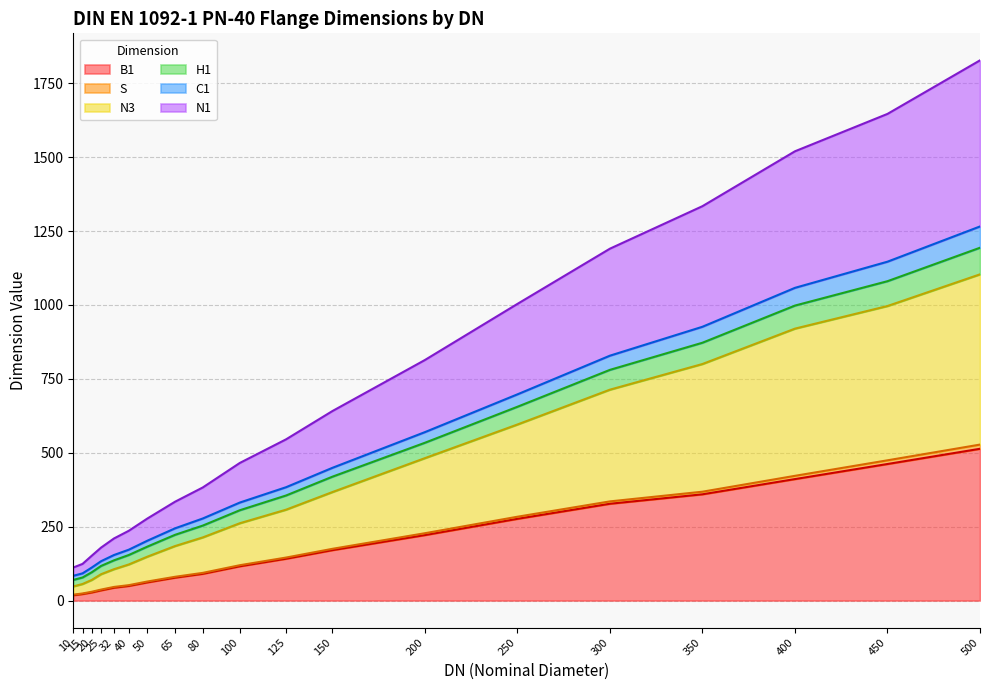

Which has a higher value, 200 or 40?

200